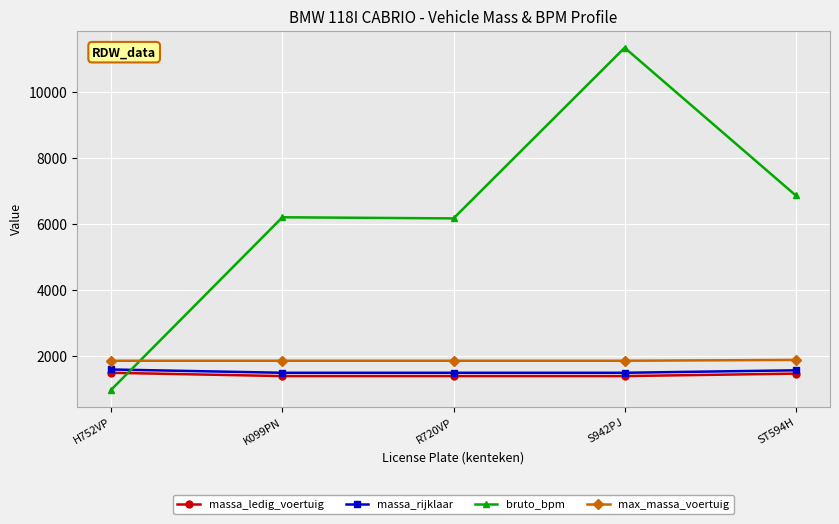

Which series changed the most between H752VP and K099PN?

bruto_bpm